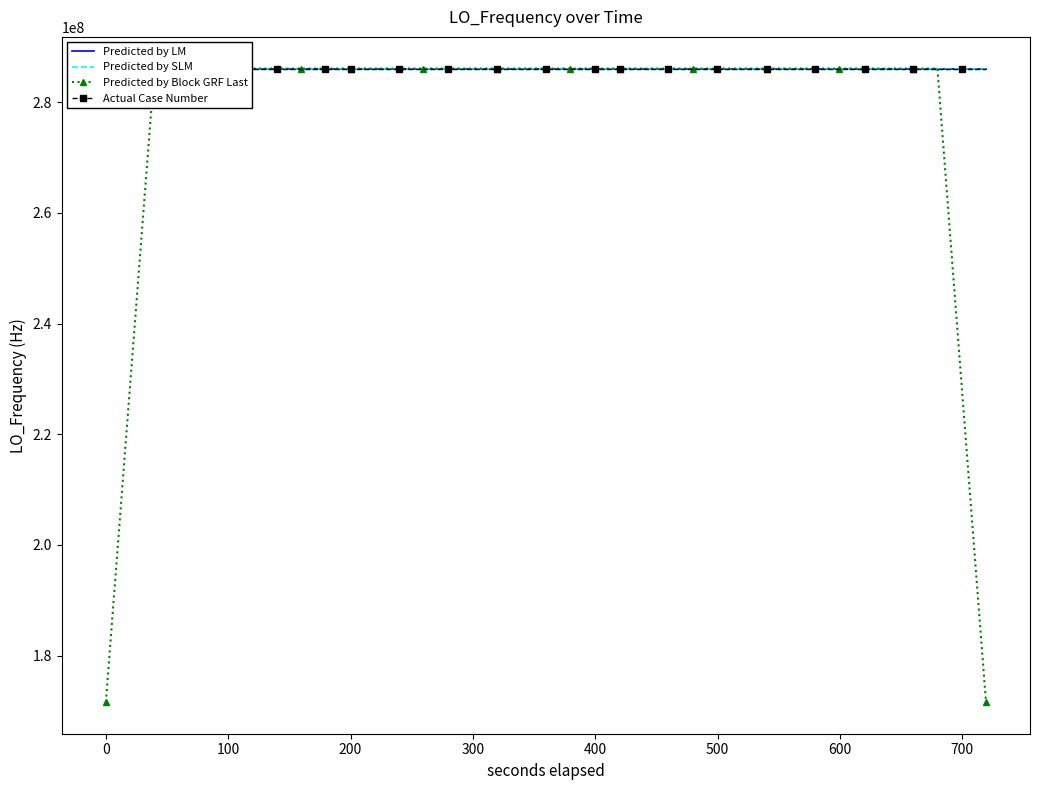

True or false: Predicted by LM has more than 0 interior local peaks.

True